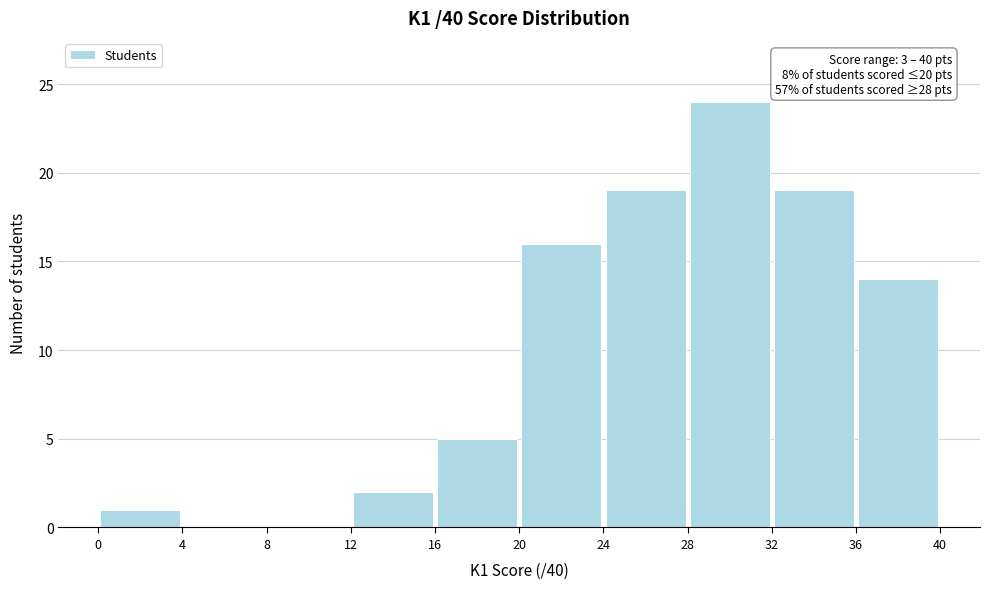

Over which range of the x-axis is the bar tallest?

28 to 32